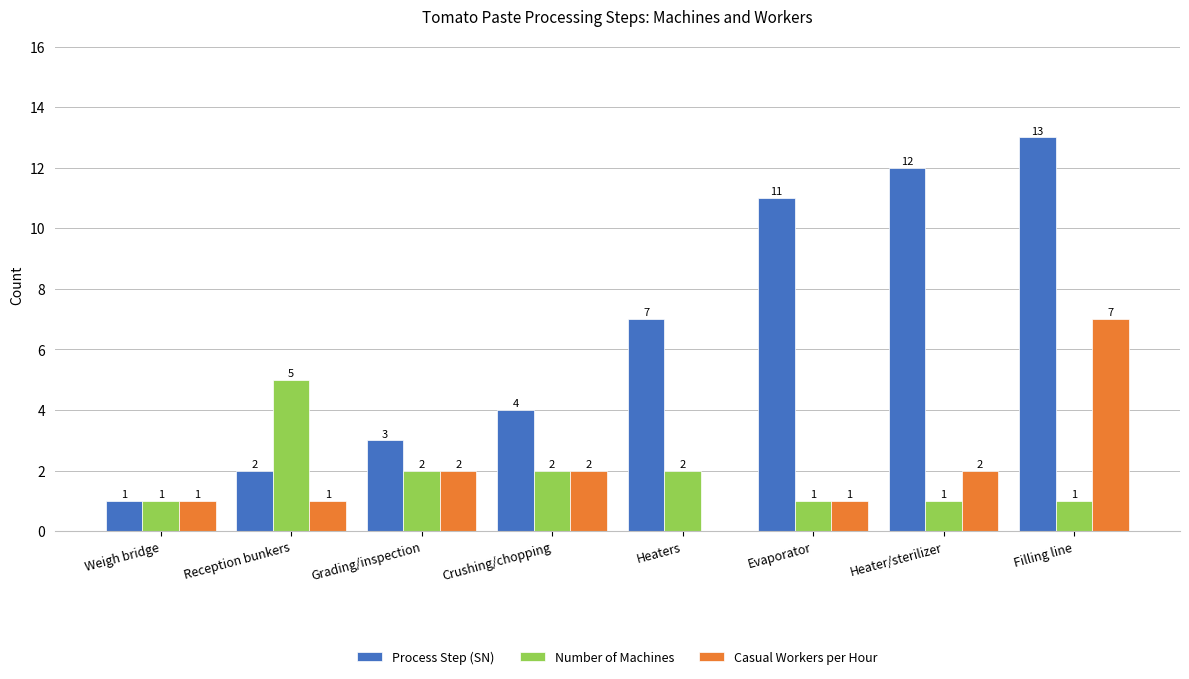

Reading left to right, what are all the values shown in this chart?

Process Step (SN): 1	2	3	4	7	11	12	13
Number of Machines: 1	5	2	2	2	1	1	1
Casual Workers per Hour: 1	1	2	2	0	1	2	7